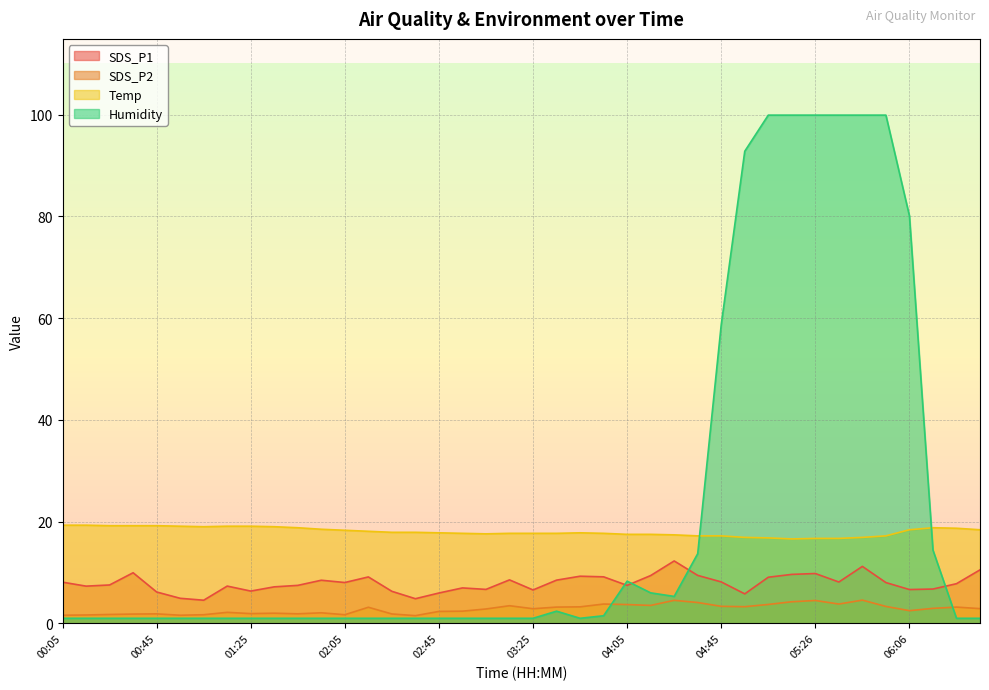

At which category does the chart reach its minimum across all series?

00:05